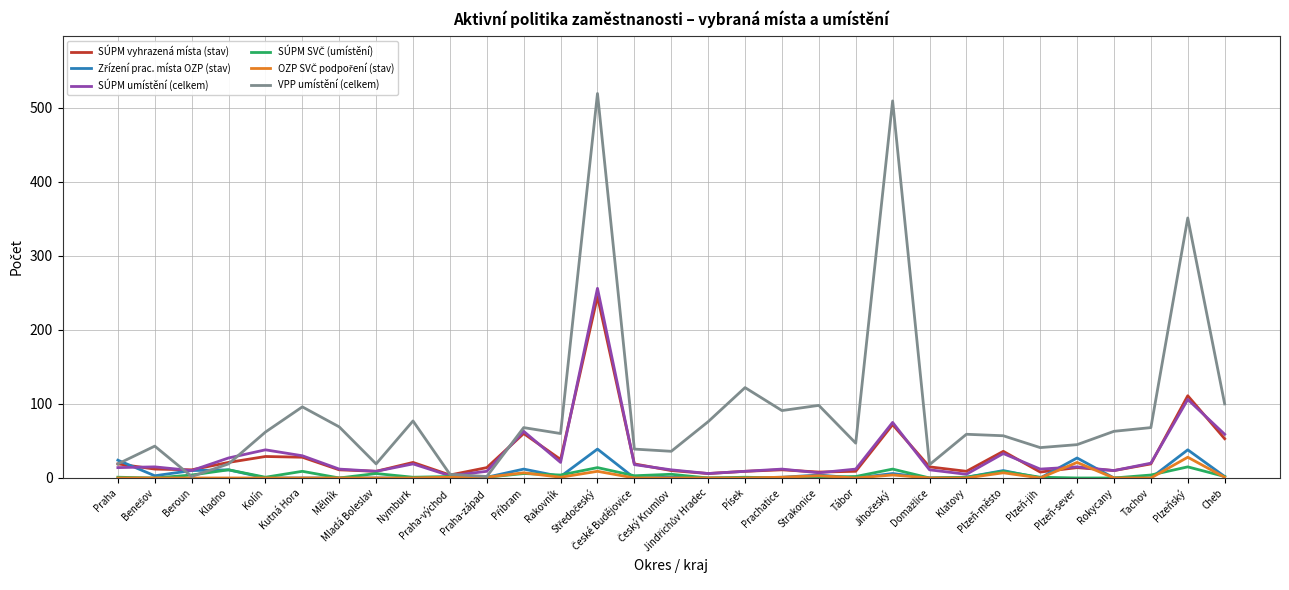

Which series has the widest spread of values?

VPP umístění (celkem)